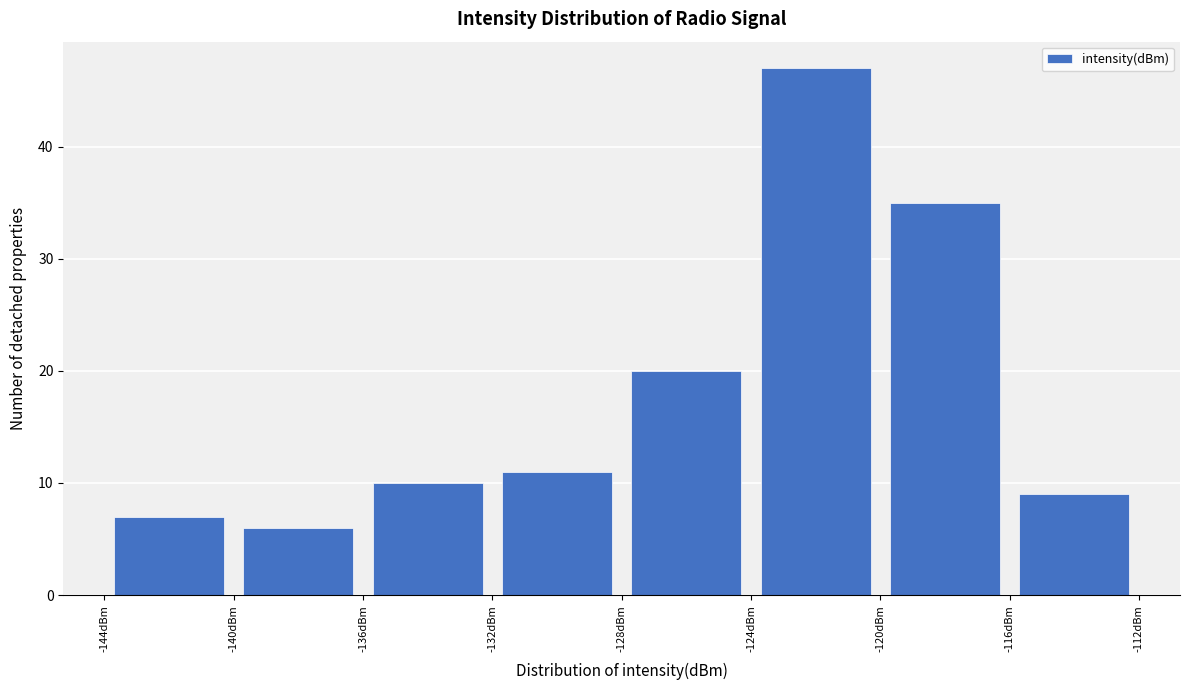

What is the height of the bar covering -140 to -136 on the x-axis? The values are not printed on the chart, so give them approximately, as read against the axis.

6